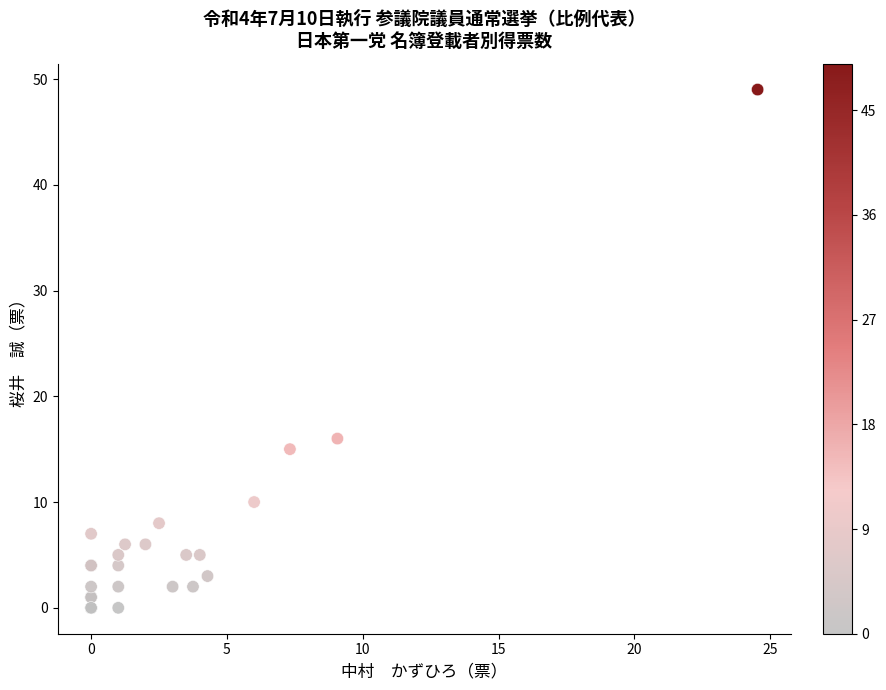

What Y value in the scatter plot is closest to 24?

16